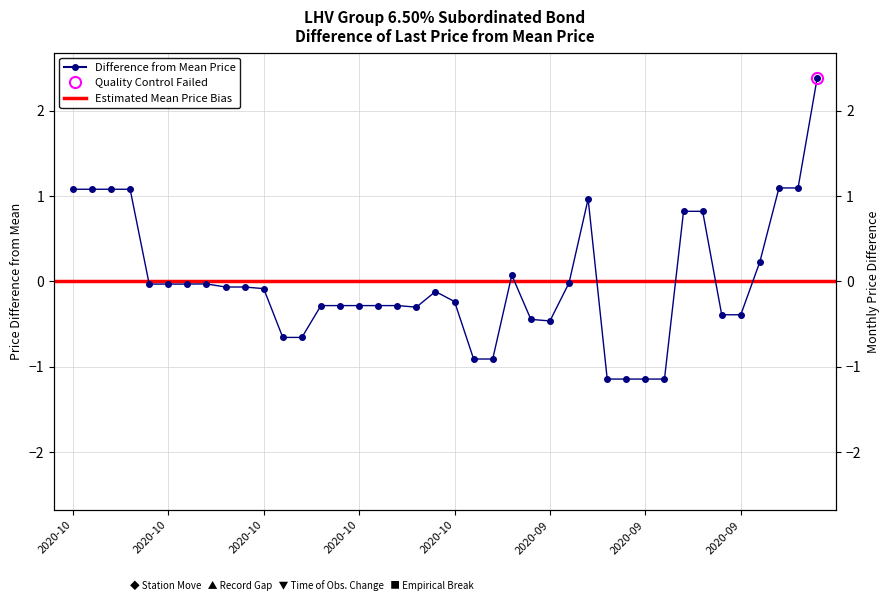

What is the difference between the second highest and second lowest values?

2.2